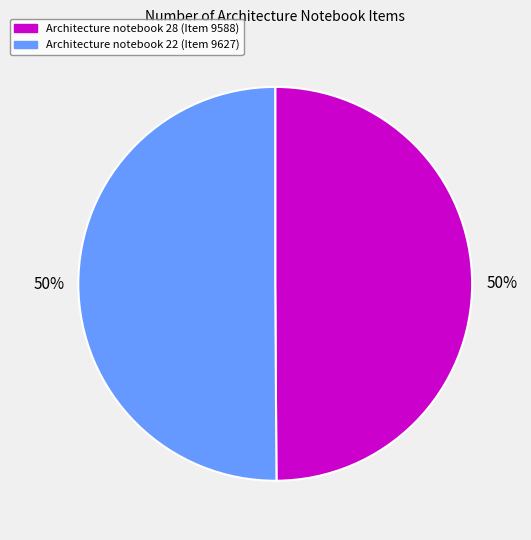

Approximately how many times larger is the value at Architecture notebook 22 compared to Architecture notebook 28?

1.0